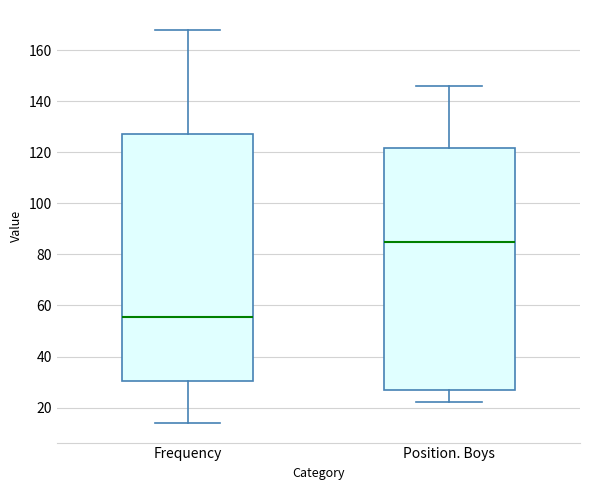

Comparing the boxes themselves (not the whiskers), which one is the tallest?

Frequency